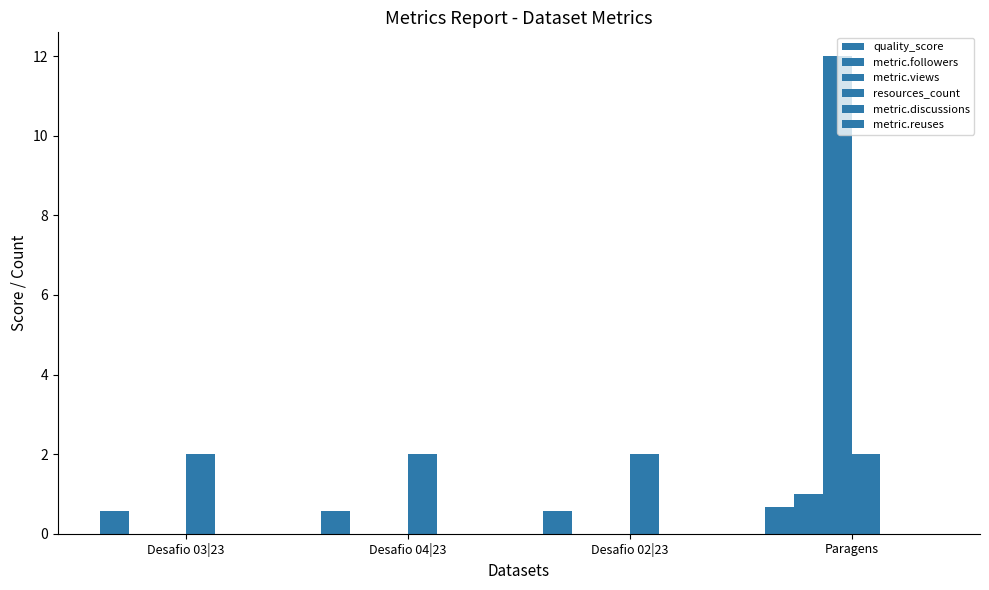

How many groups of bars are there?

4